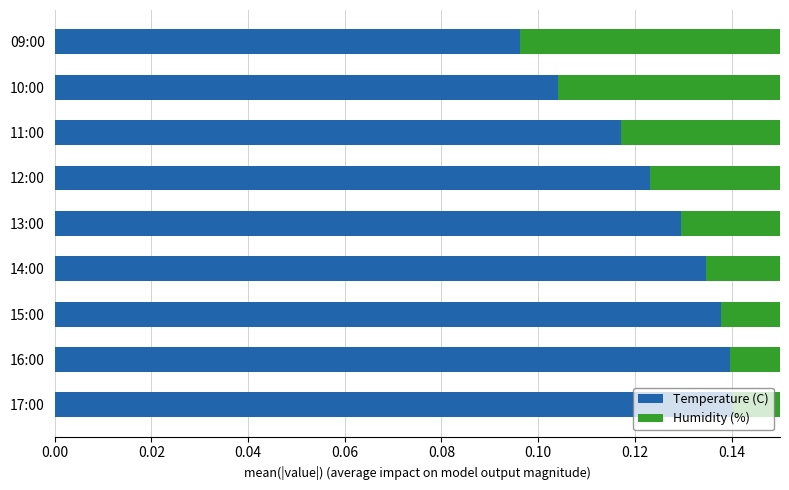

How many groups of bars are there?

9